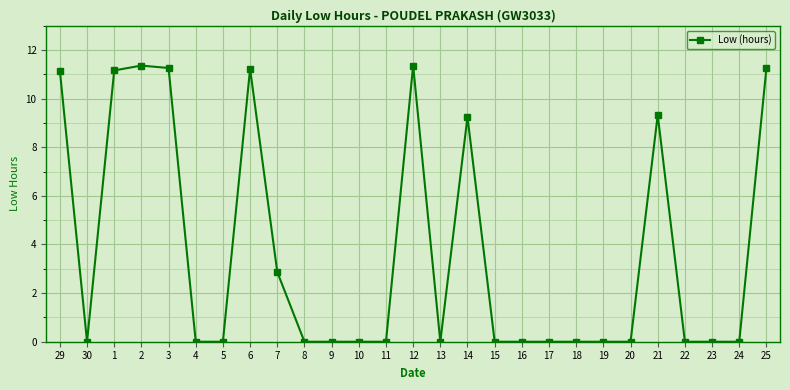

The chart shows a value of -4.2 at 5. True or false?

False